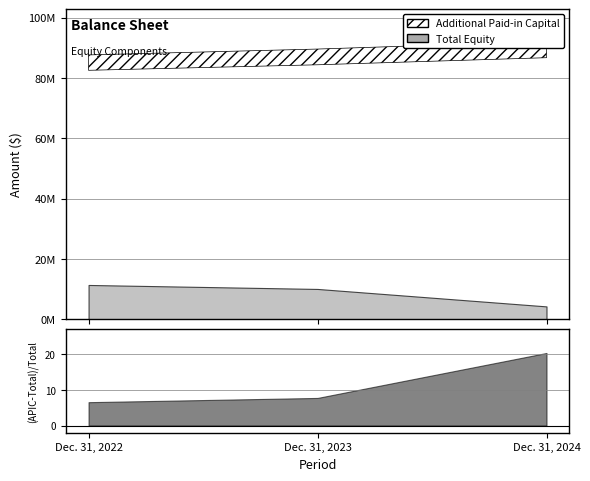

What is the minimum value for Total?

4206307